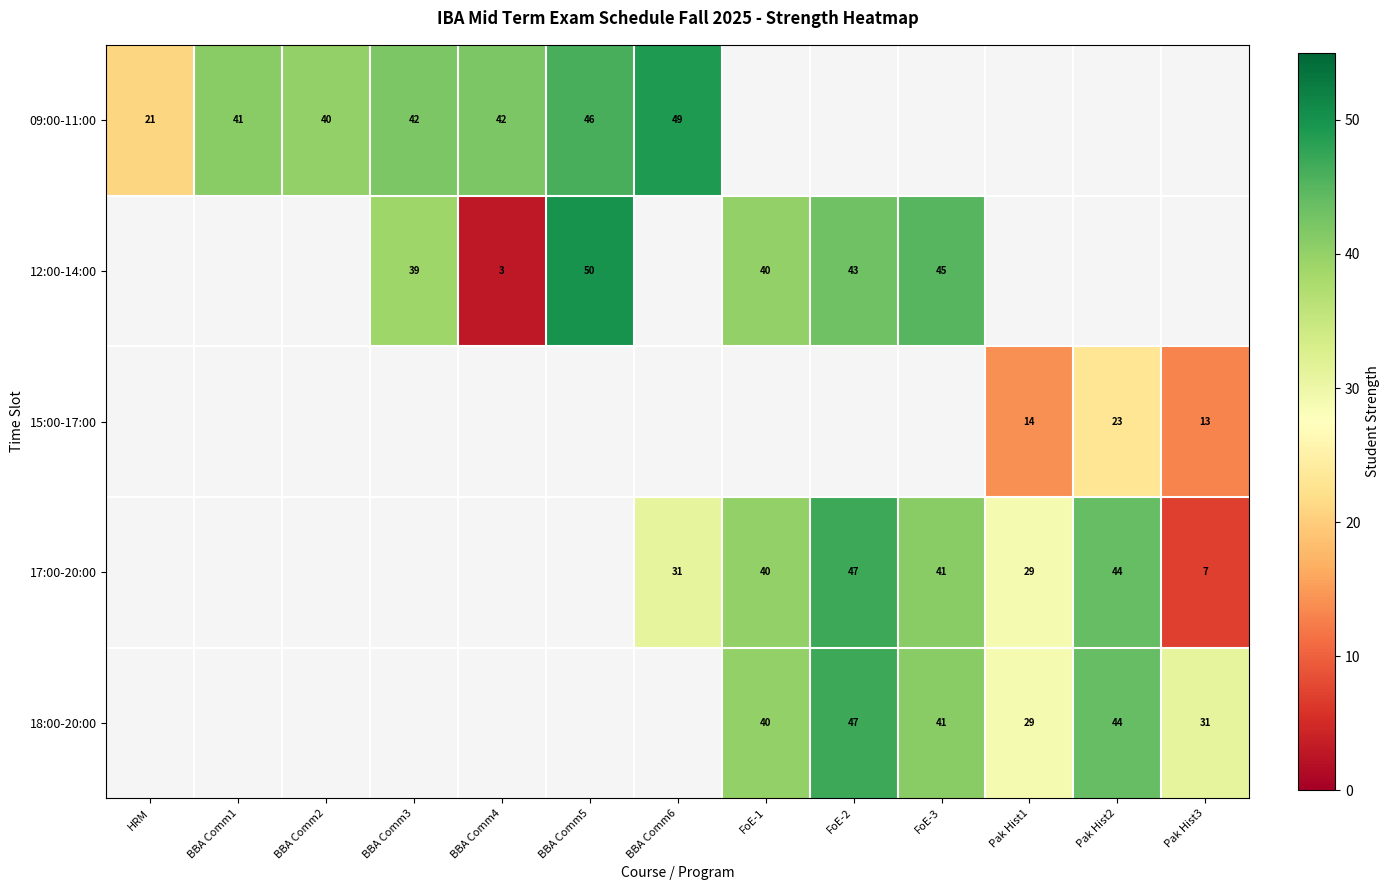

True or false: 15:00-17:00 has a value of 8 at Pak Hist1.

False